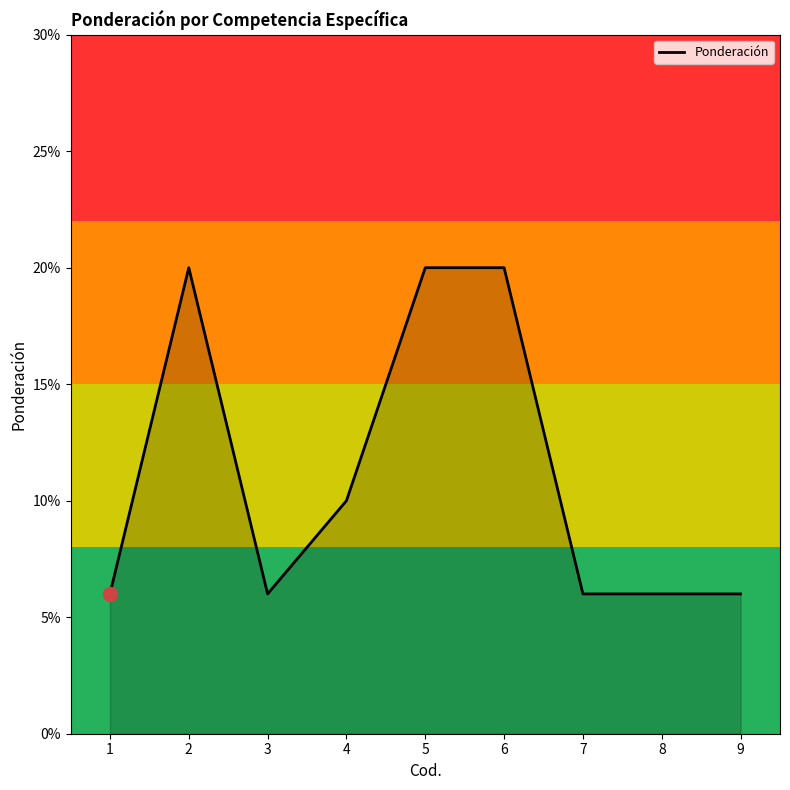

Count the values in the range 0 to 1.

9